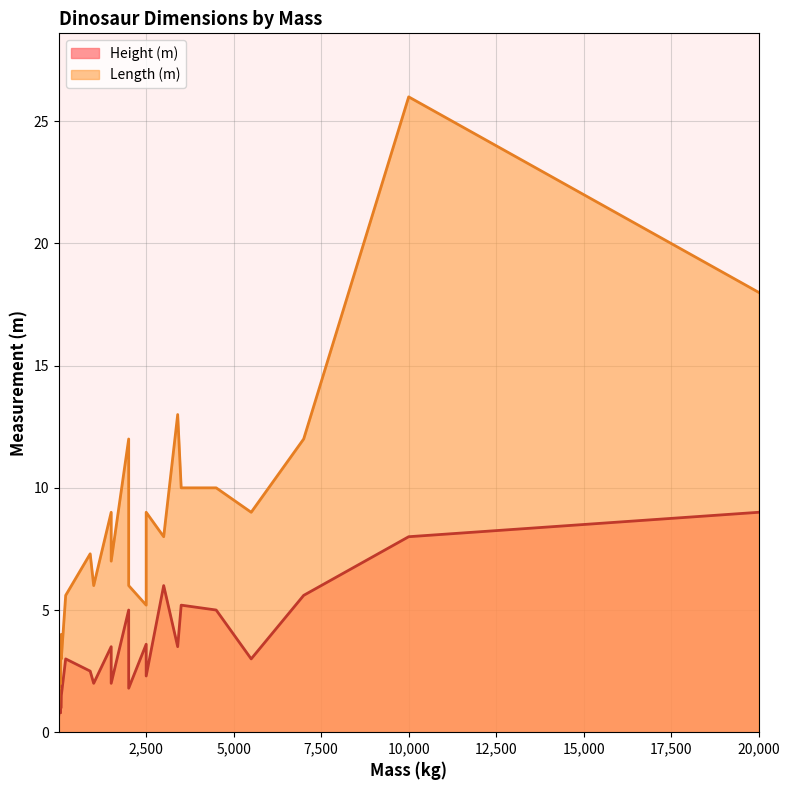

Is the value of Length (m) at 7 greater than the value of Height (m) at 24?

Yes